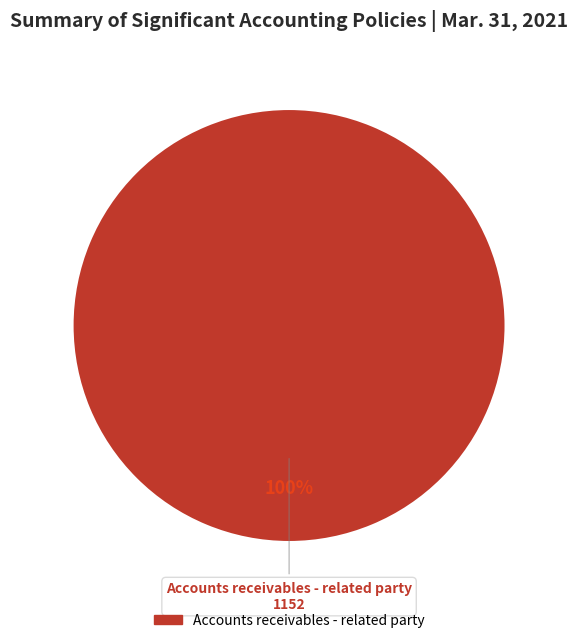

True or false: Accounts receivables - related party accounts for 94% of the total.

False